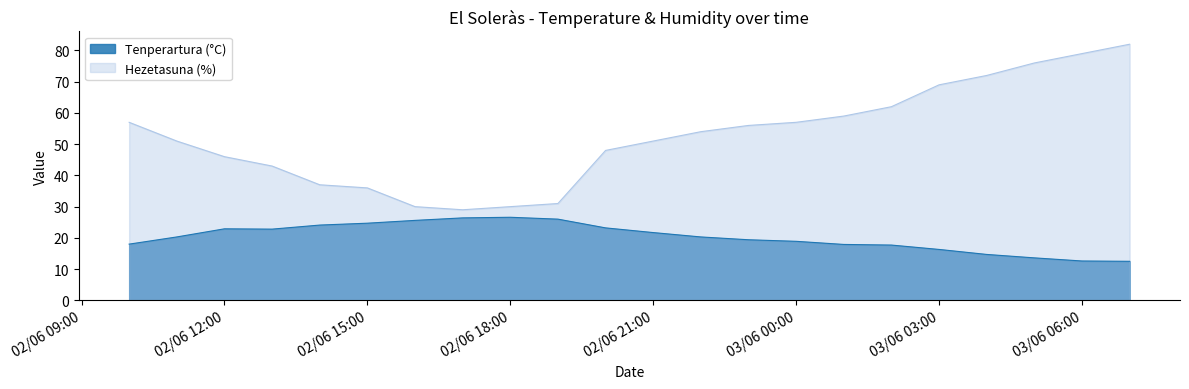

True or false: Tenperartura (°C) and Hezetasuna (%) intersect in this chart.

False